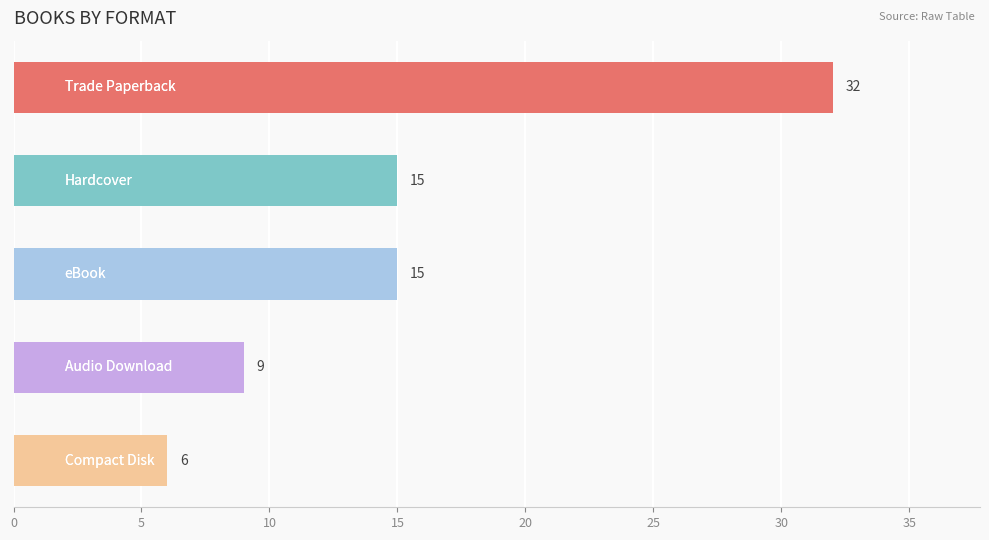

Count the values in the range 9 to 15.

3